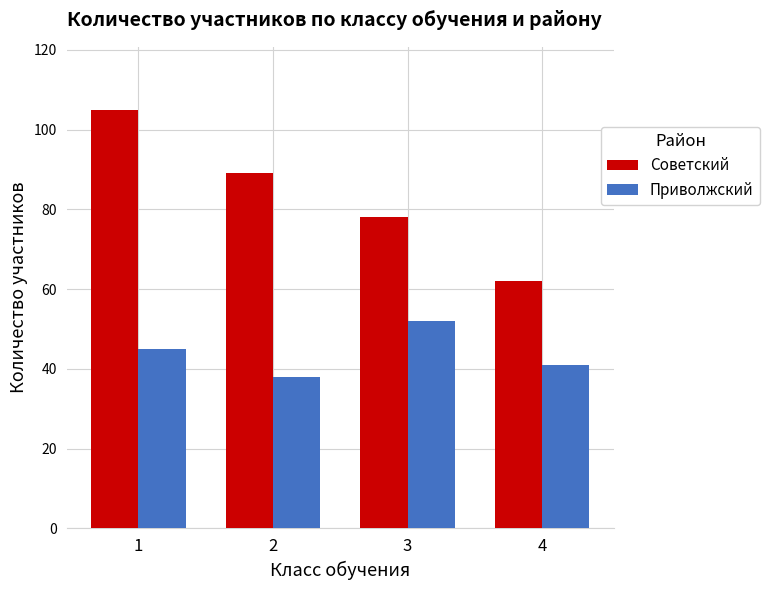

What is the sum of all Советский values?

334